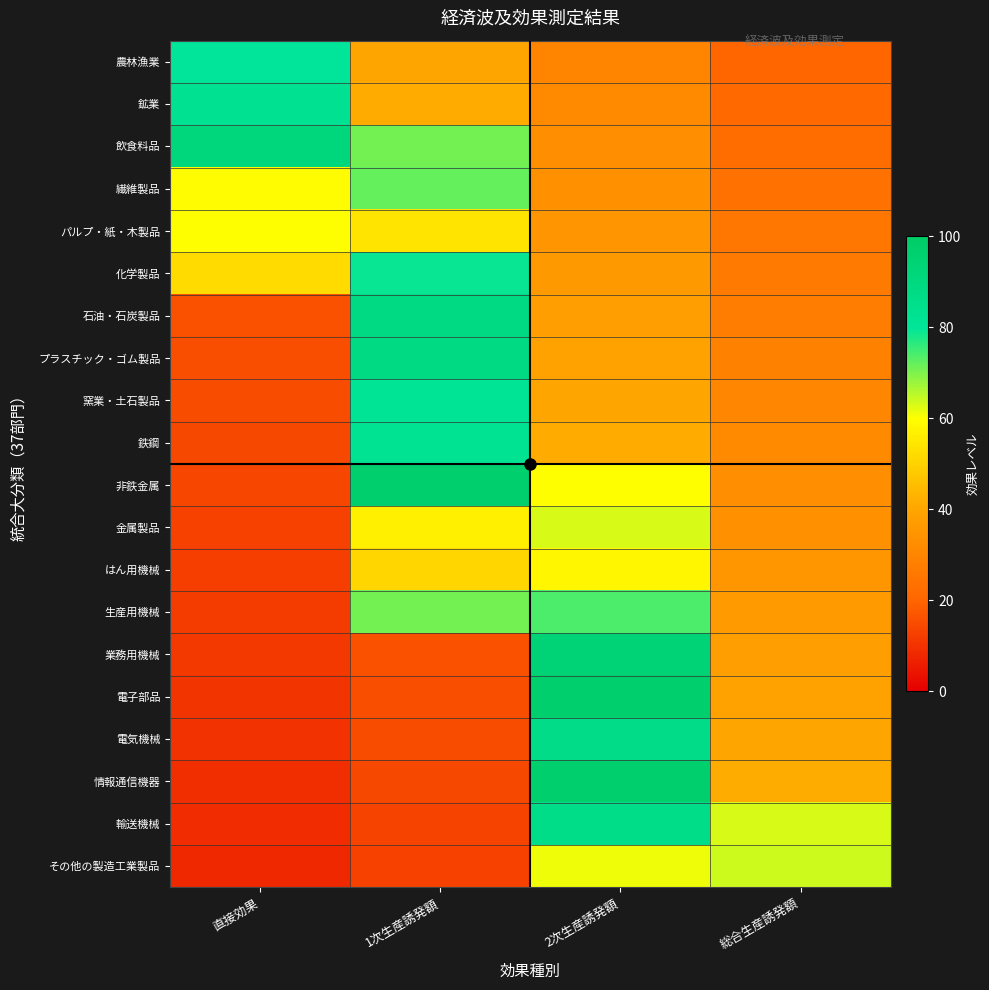

Which category has the lowest value across all series?

直接効果